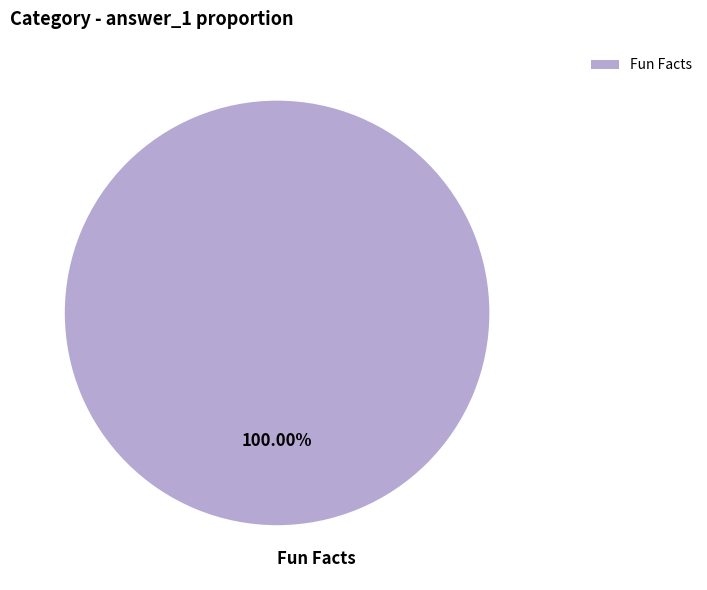

What is the majority slice?

Fun Facts